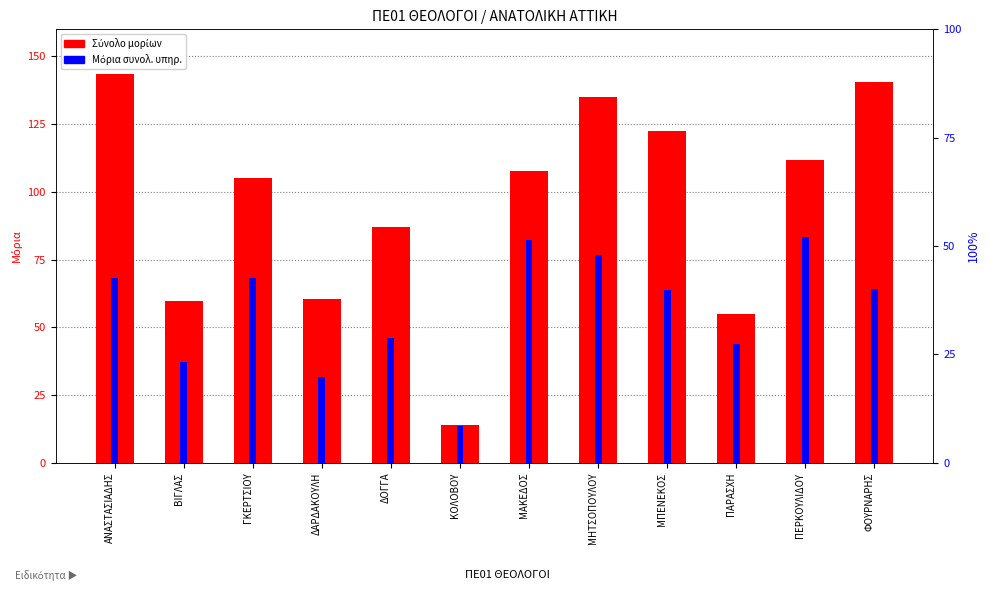

Which series has the largest total across all categories?

Σύνολο μορίων